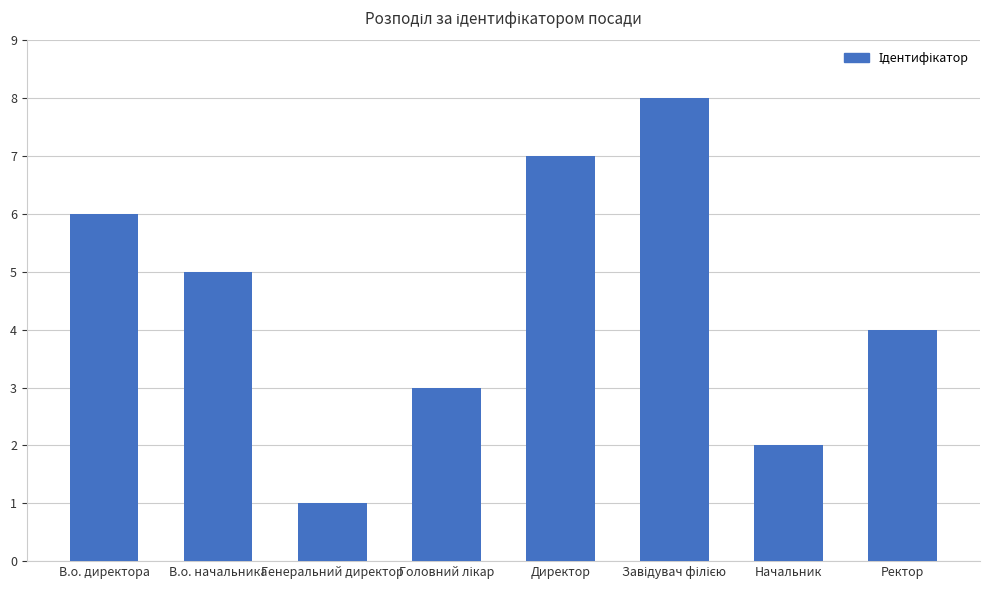

How many bars are there in total?

8